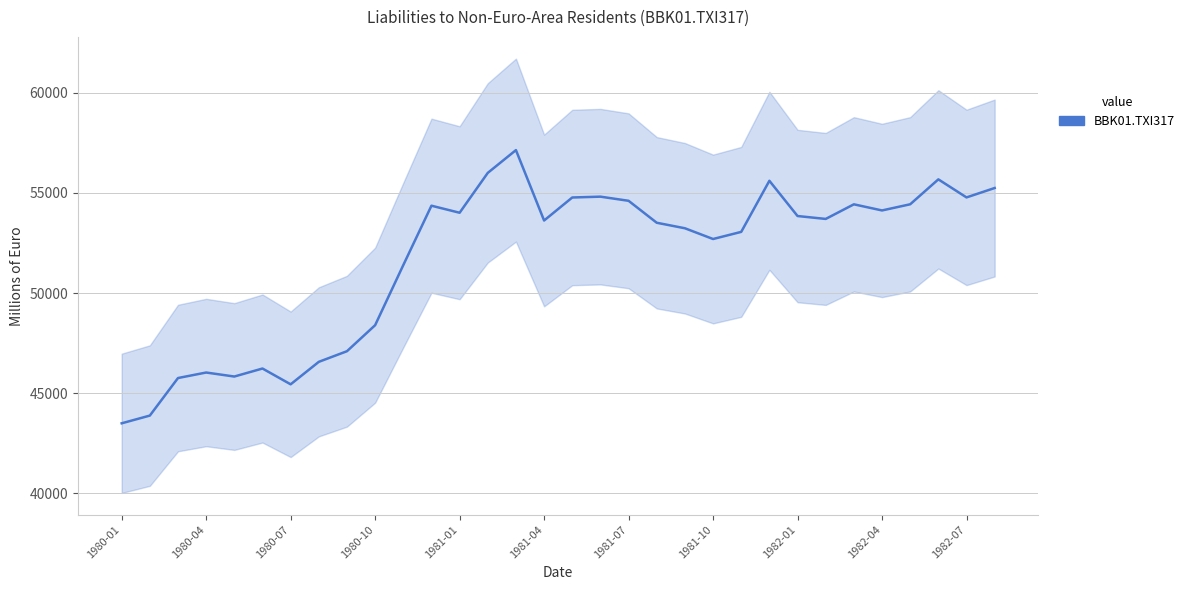

Count the number of data series in this chart.

1